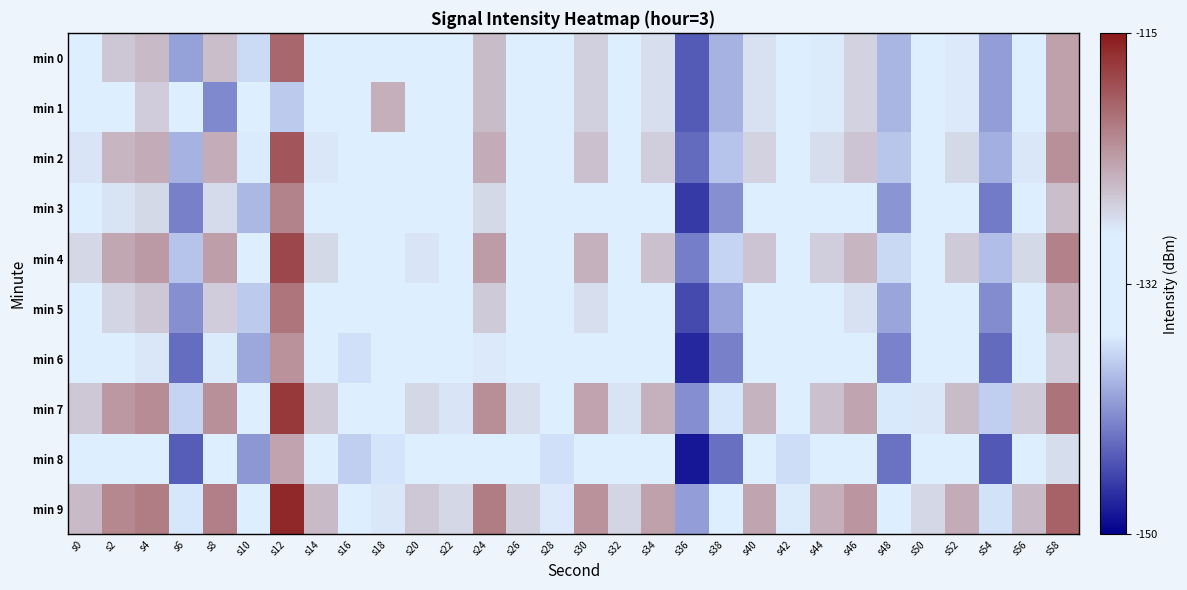

At s34, list the series in order from largest to smallest.

min 9, min 7, min 4, min 2, min 0, min 1, min 5, min 3, min 6, min 8